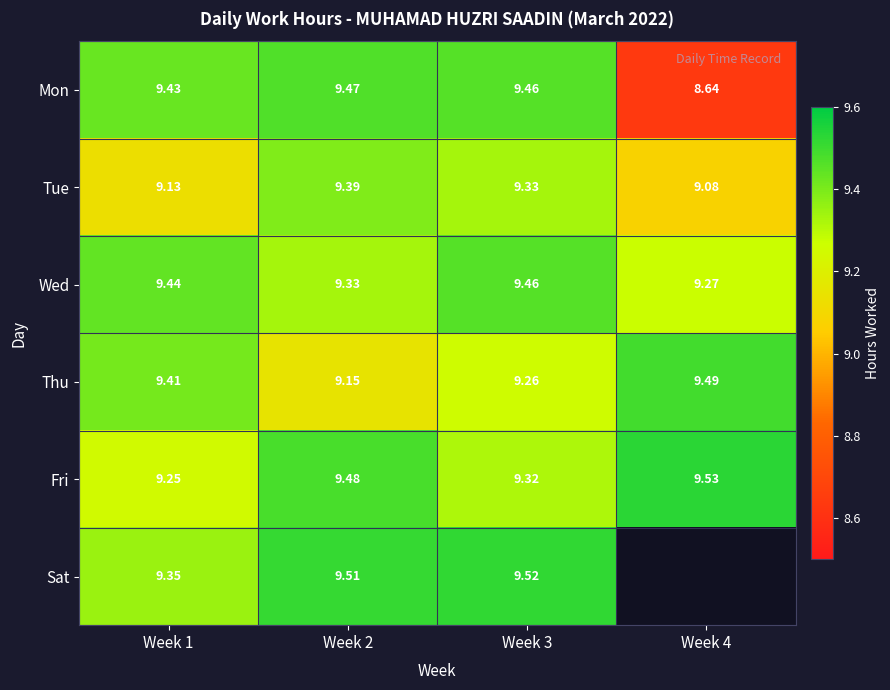

Is the value of Wed at Week 3 greater than the value of Tue at Week 2?

Yes